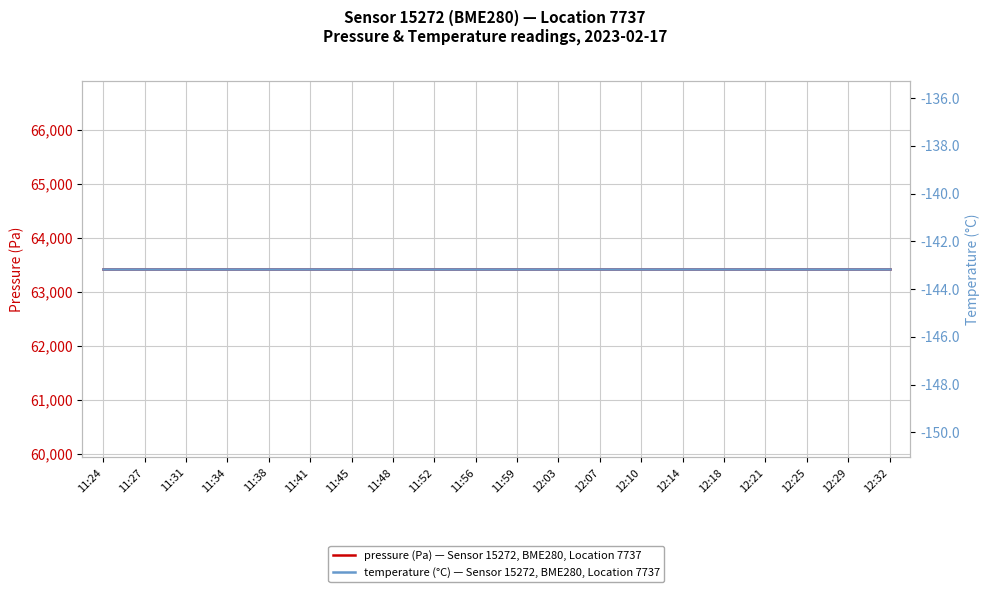

How many categories are shown in the chart?

20